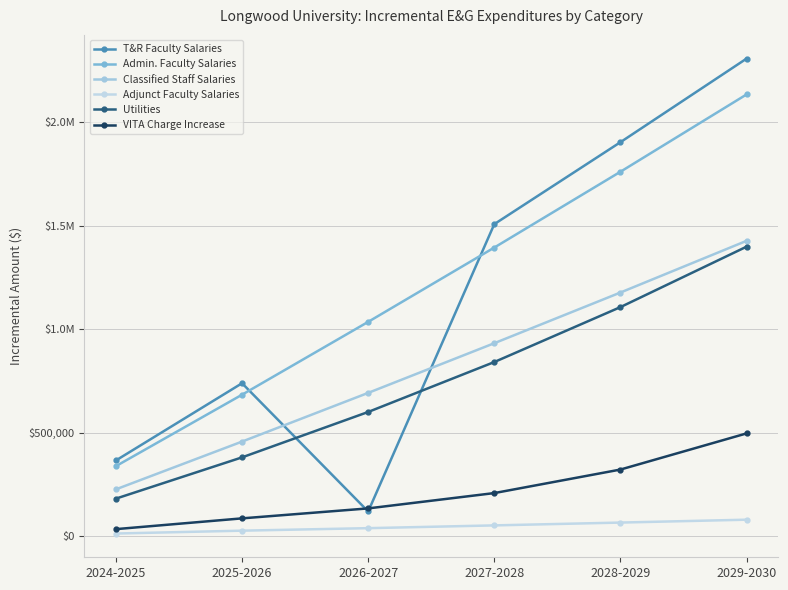

Does the chart display data point markers on the line(s)?

Yes